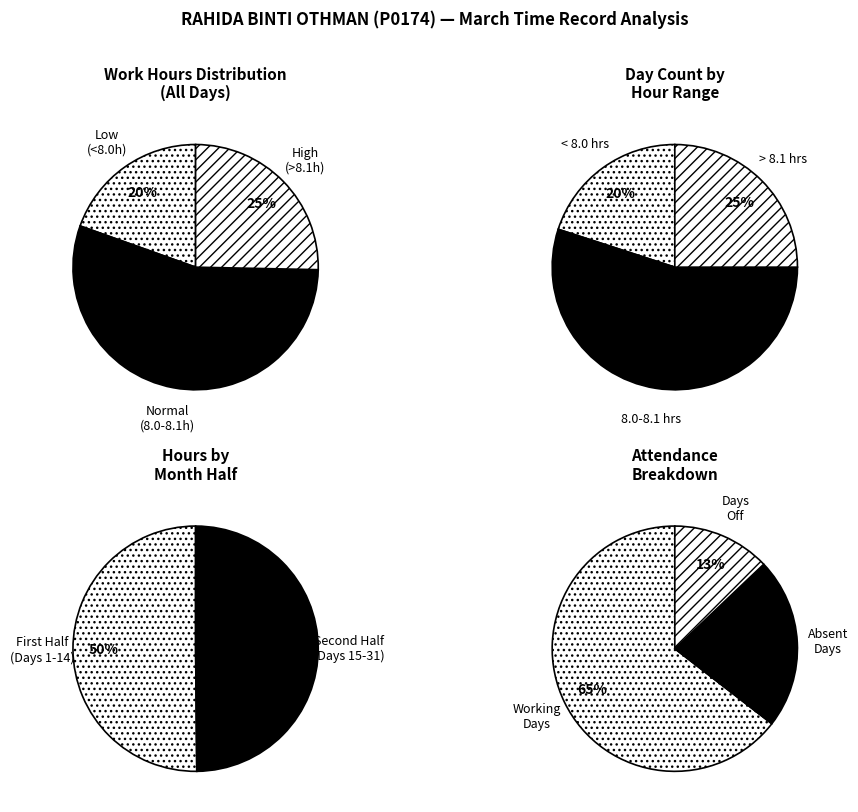

Does Day 21 account for over 50% of the chart?

No